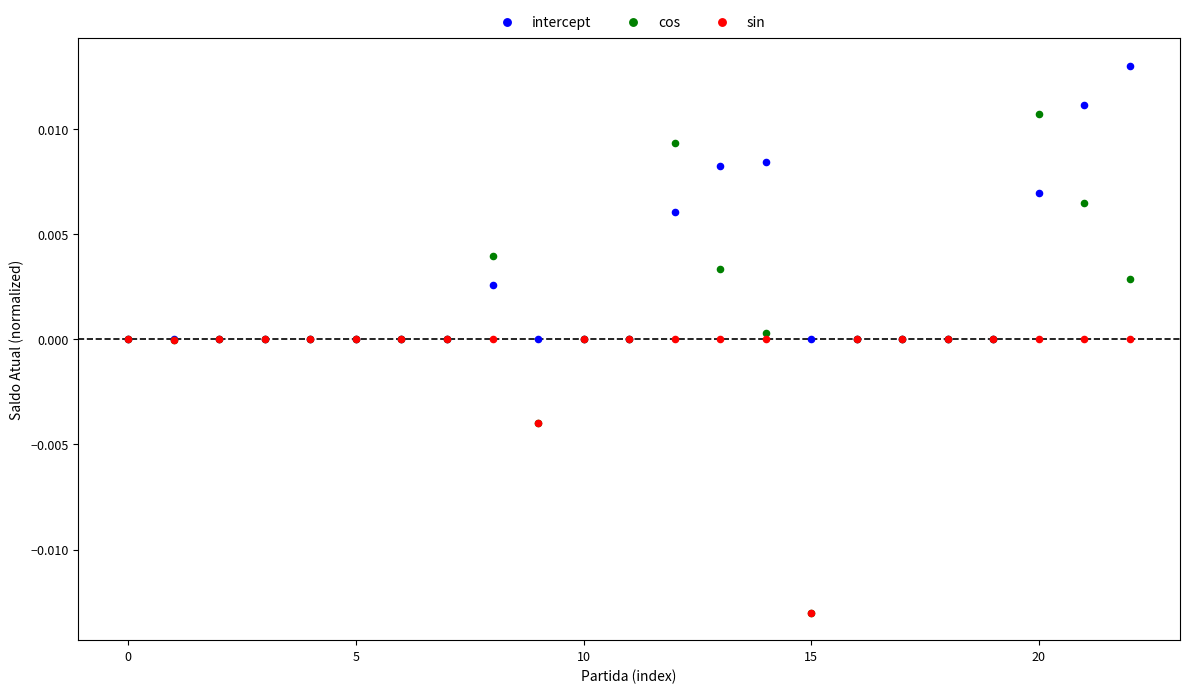

What are all the series names shown in the legend?

intercept, cos, sin